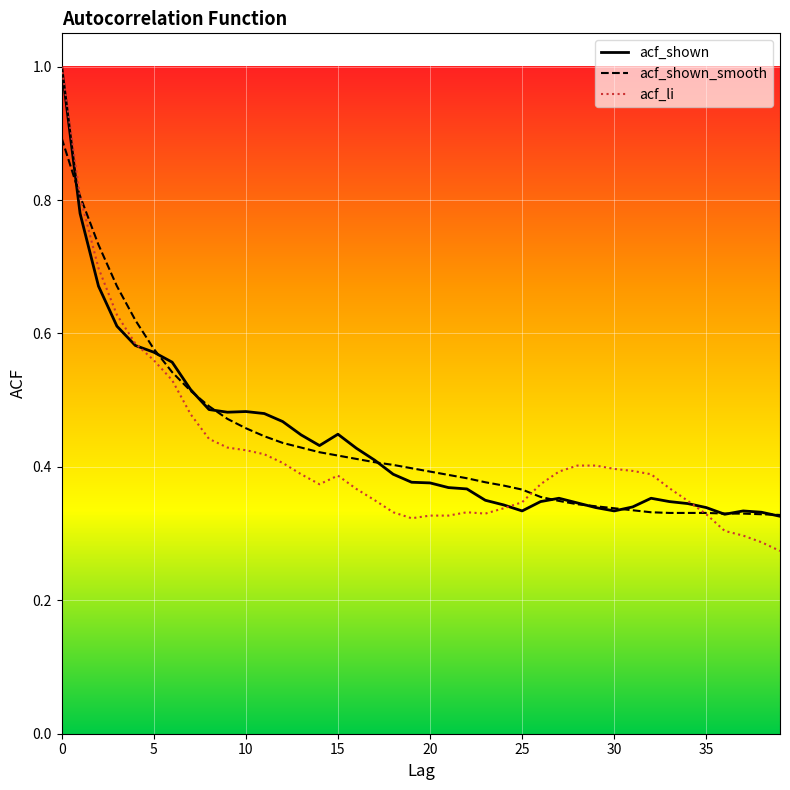

What is the maximum value shown in the chart?

1.0